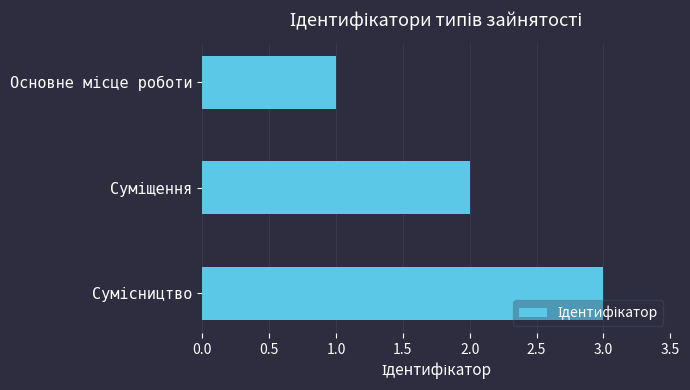

What is the maximum value shown in the chart?

3